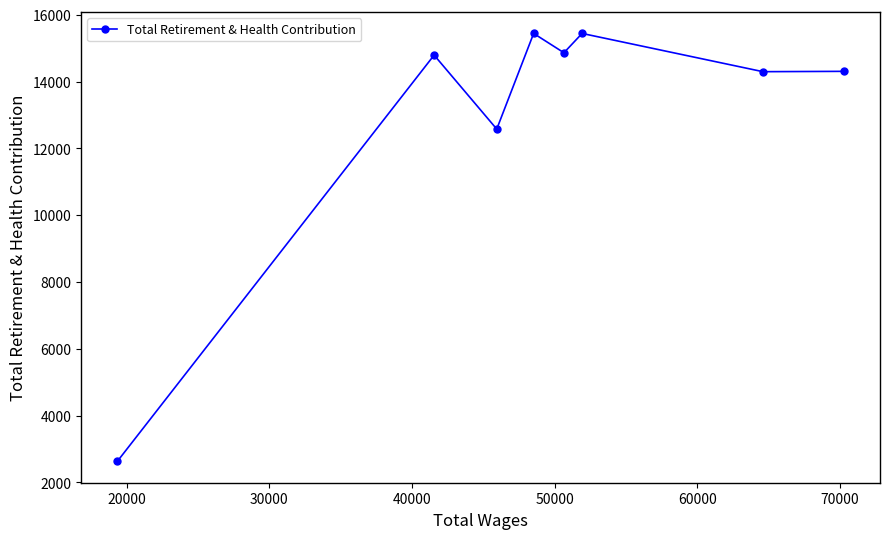

Count the number of data series in this chart.

1